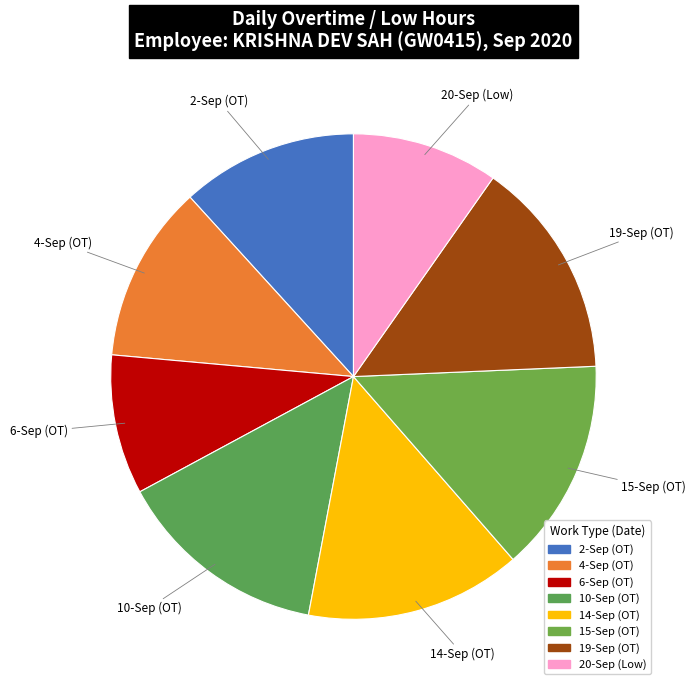

Does 19-Sep (OT) represent more than half of the total?

No